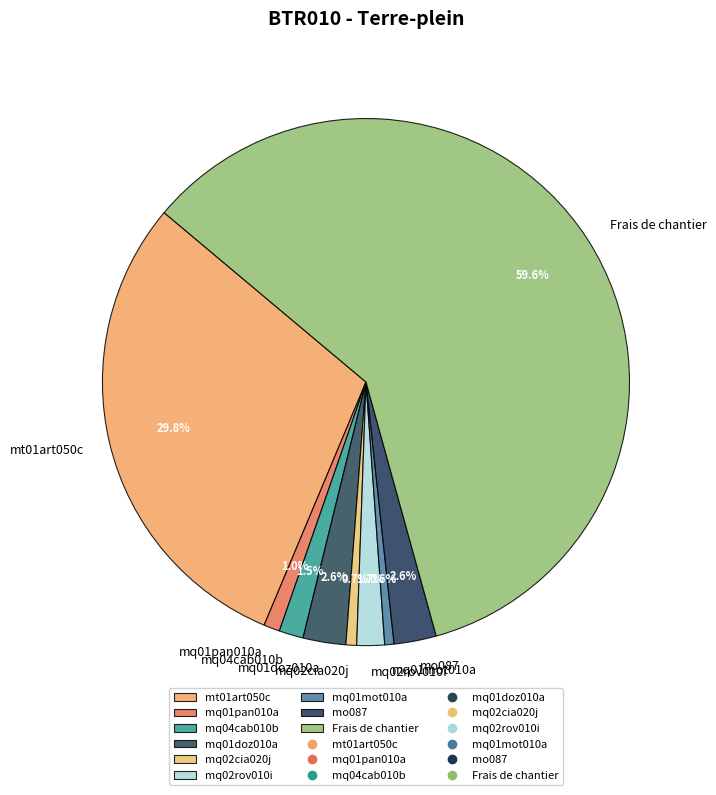

The mq02rov010i slice represents 16% of the pie. True or false?

False